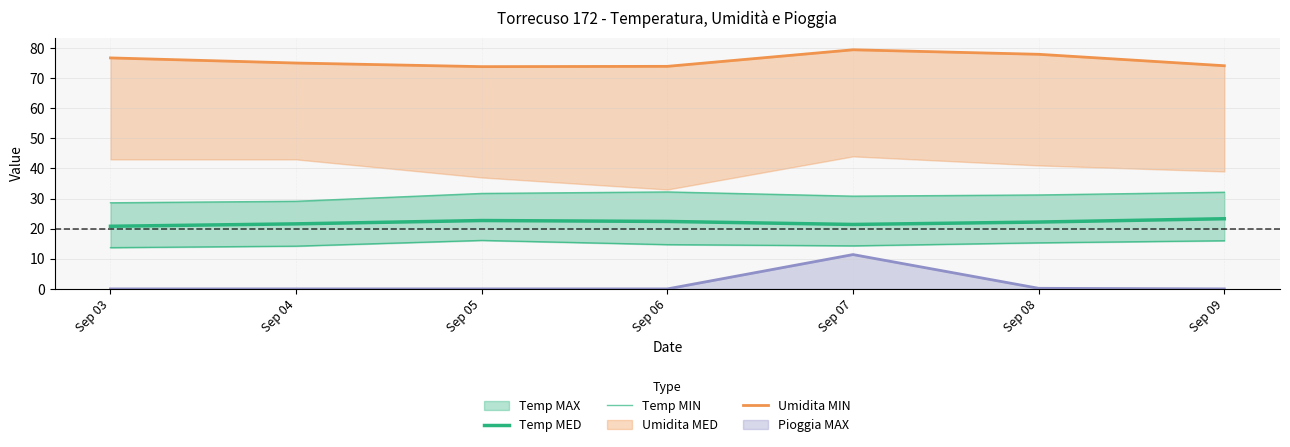

Which label corresponds to the smallest value in the chart?

Sep 03